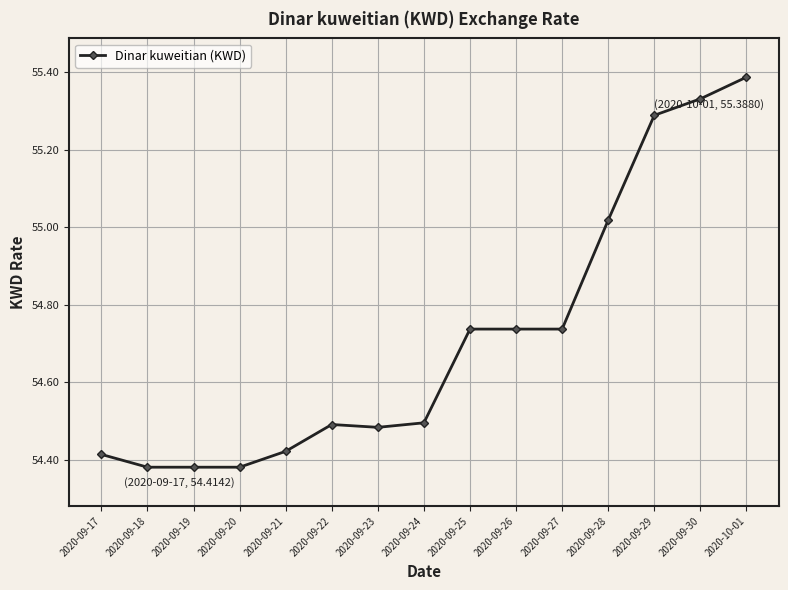

What is the sum of the values at 2020-09-27 and 2020-09-22?

109.2